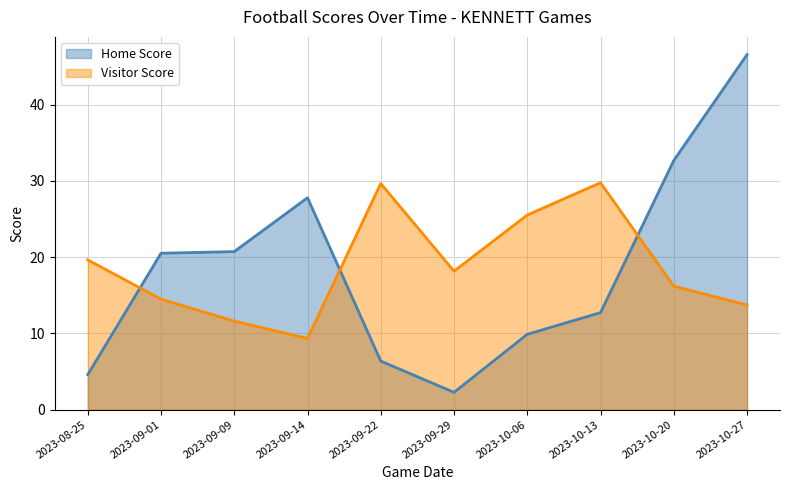

What is the difference between the maximum and minimum values in the Home Score series?

44.3